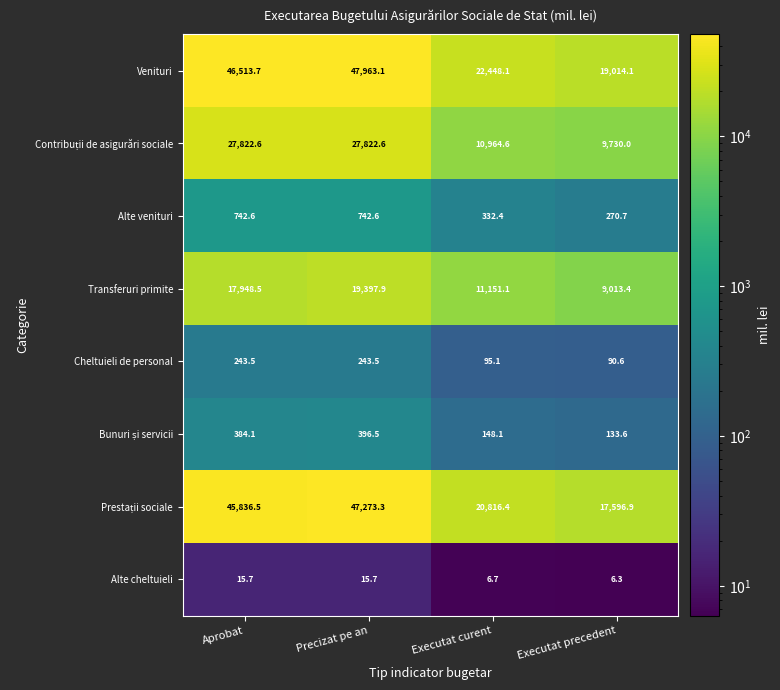

Rank the categories by Transferuri primite value from lowest to highest.

Executat precedent, Executat curent, Aprobat, Precizat pe an